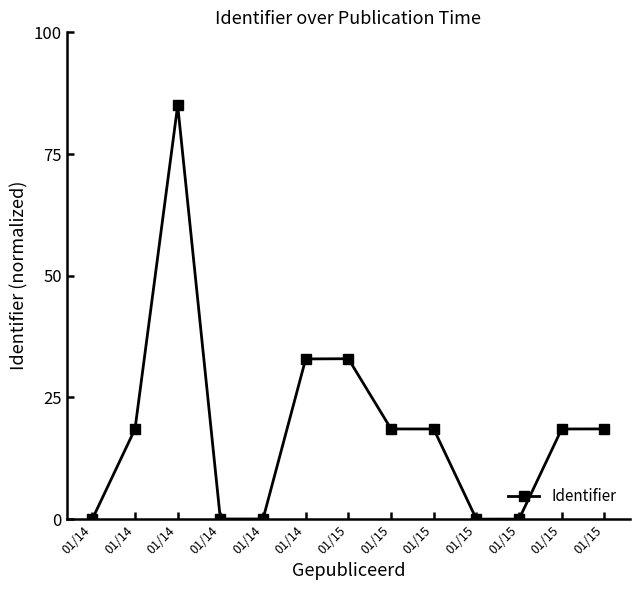

Rank the categories by value from lowest to highest.

01/15, 01/15, 01/14, 01/14, 01/14, 01/15, 01/15, 01/15, 01/14, 01/15, 01/14, 01/15, 01/14